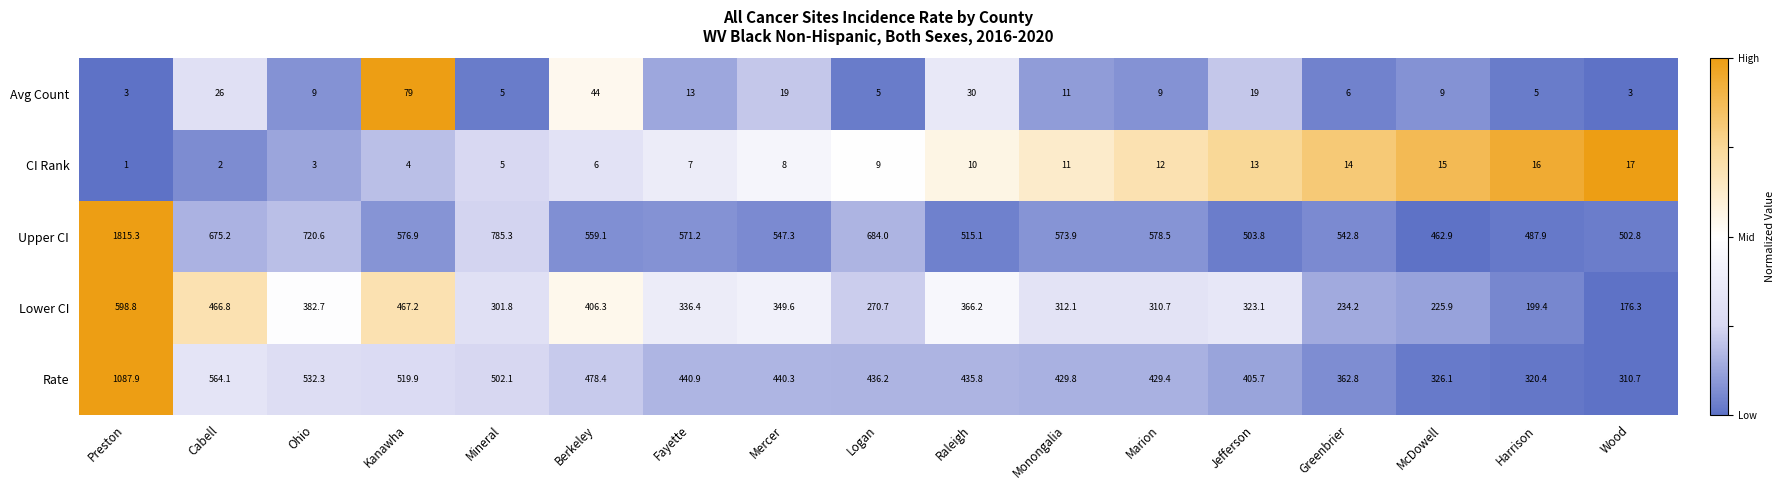

What is the sum of all Rate values?

8022.8